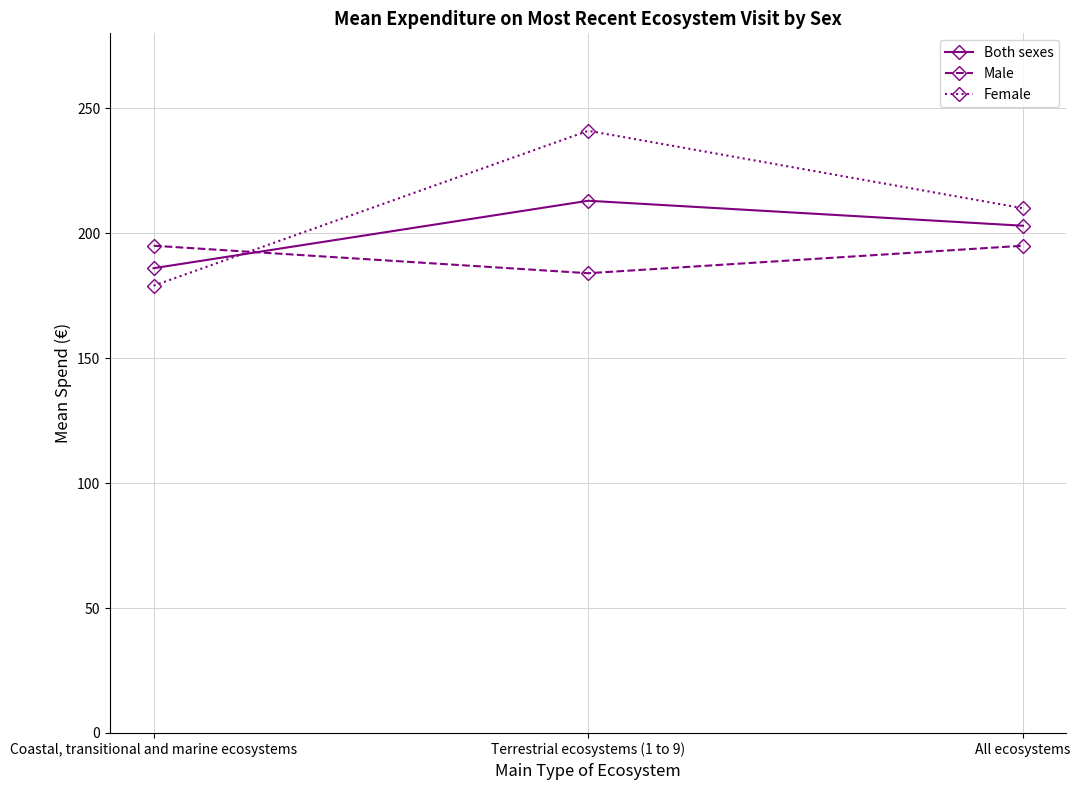

Does the chart display data point markers on the line(s)?

Yes